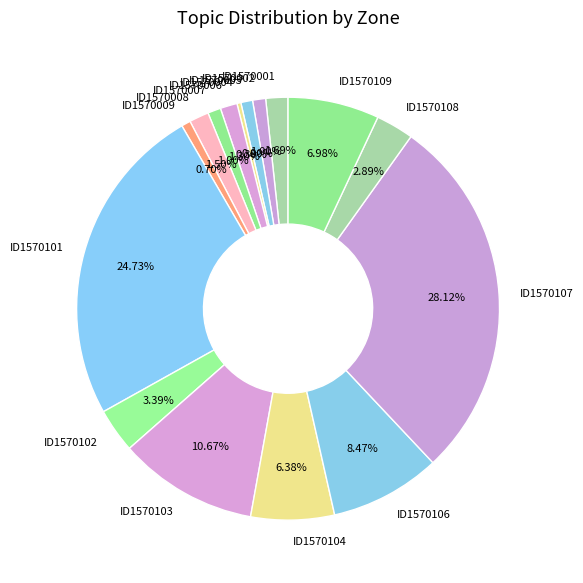

What is the ratio of the value at ID1570102 to the value at ID1570003?

3.8